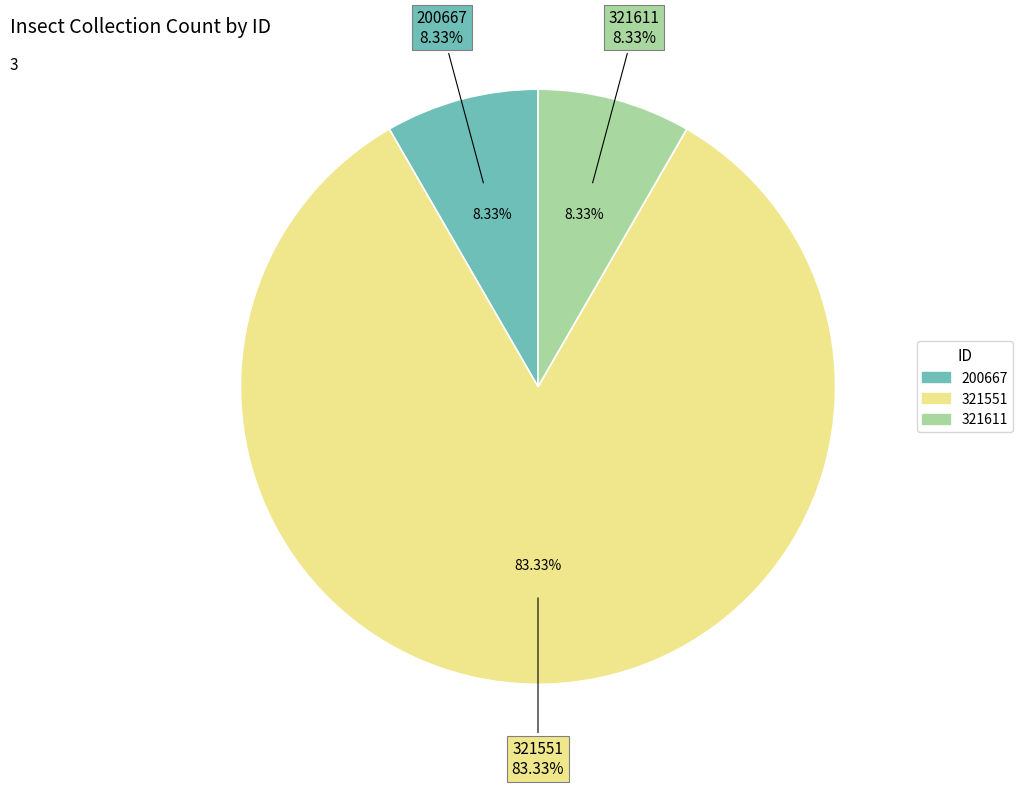

How much of the chart is everything except 321611?

91.7%